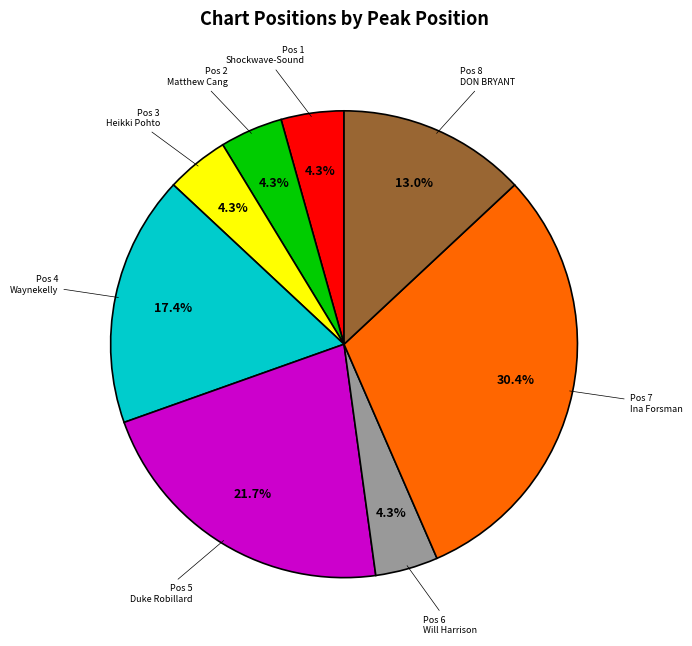

Does any single category account for the majority?

No